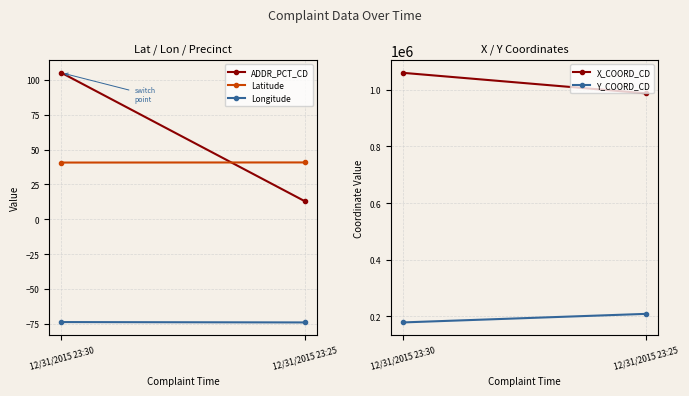

What is the greatest value displayed?

1060183.0